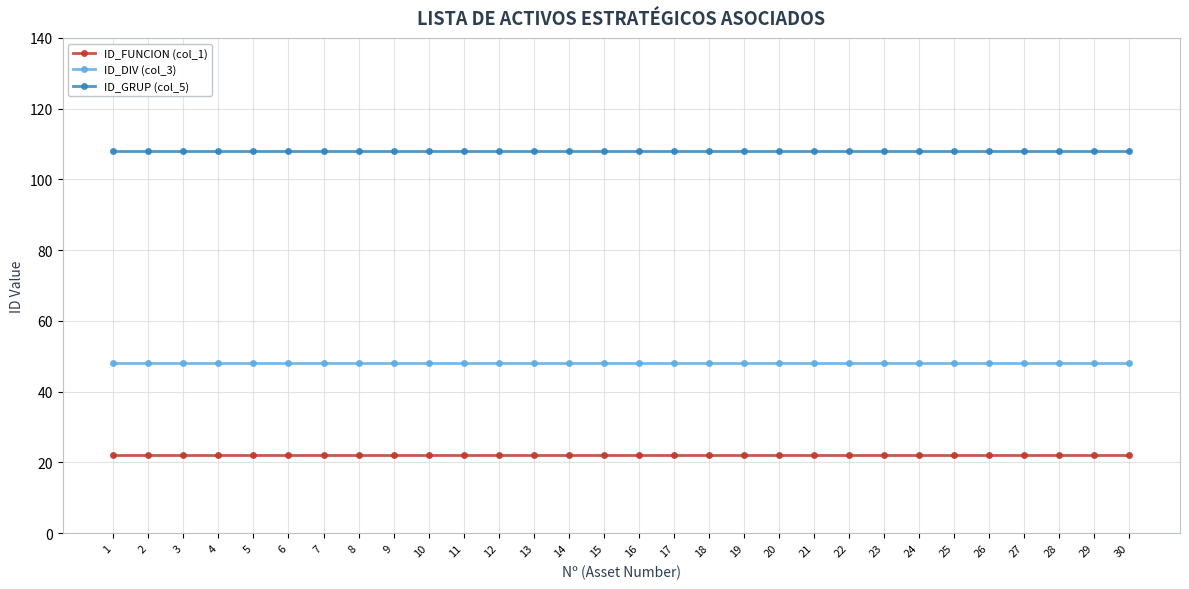

List the series in order of their overall mean, lowest first.

ID_FUNCION (col_1), ID_DIV (col_3), ID_GRUP (col_5)